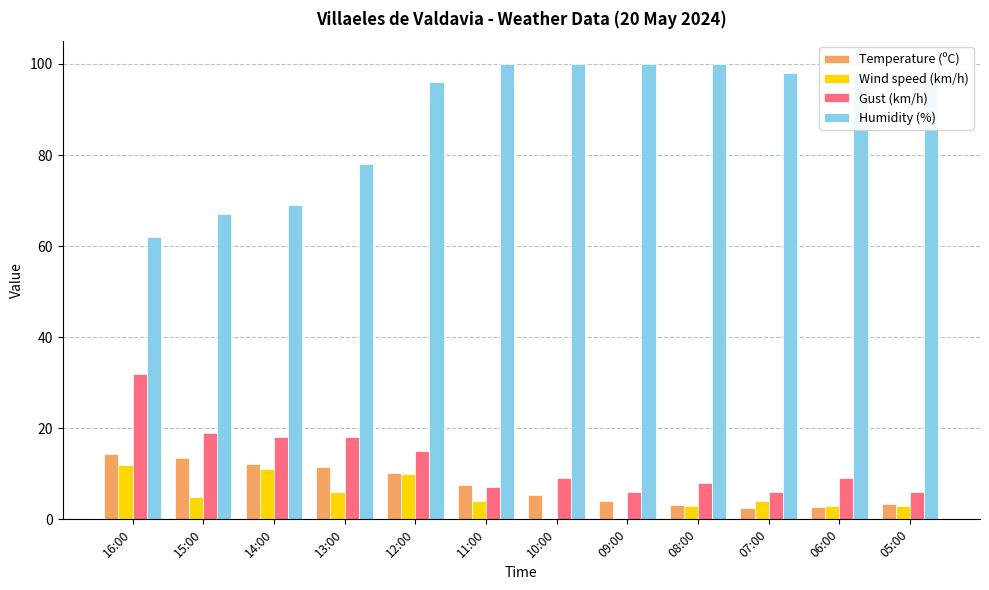

What is the sum of the Humidity (%) values at 12:00 and 13:00?

174.0